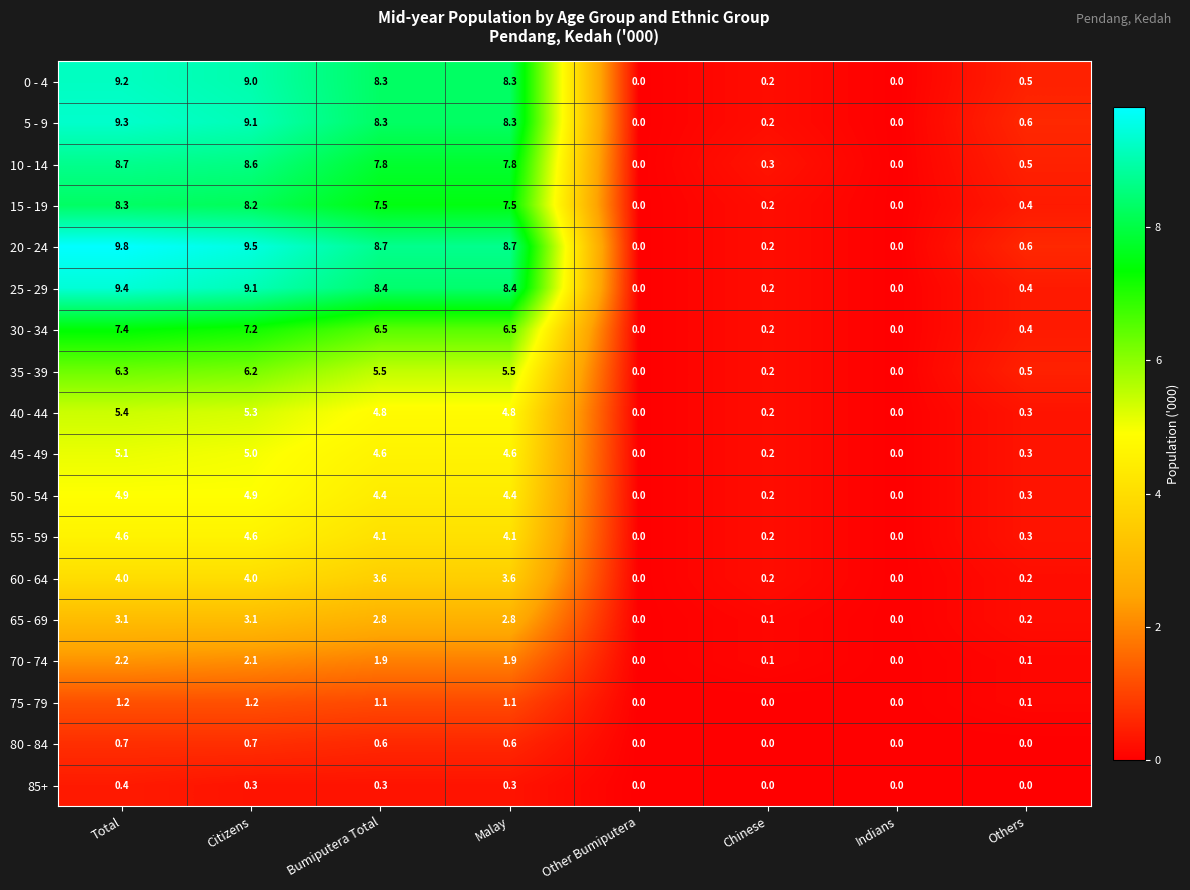

What is the spread (max minus min) of values at Chinese?

0.3